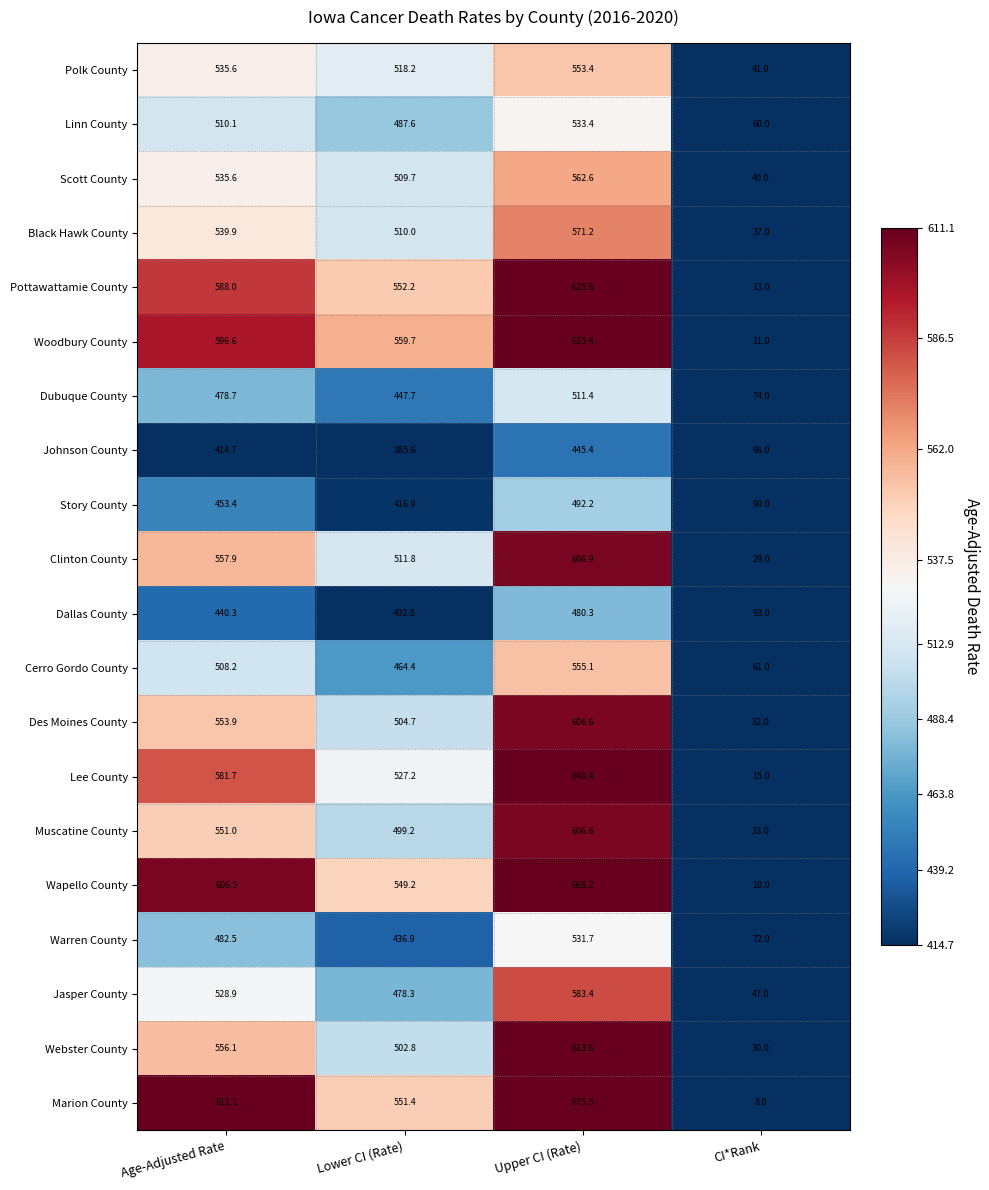

List the labels in order of Jasper County value, smallest first.

CI*Rank, Lower CI (Rate), Age-Adjusted Rate, Upper CI (Rate)